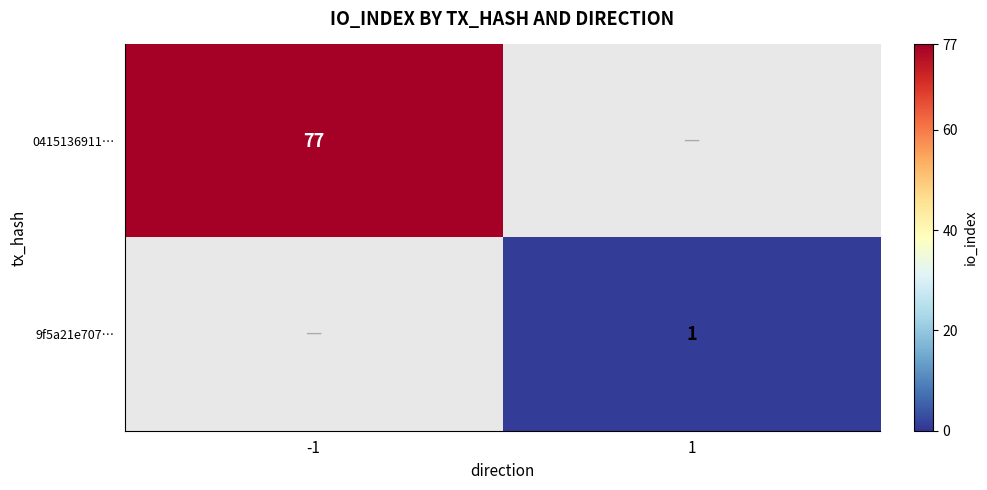

Is the value of 0415136911… at -1 greater than the value of 9f5a21e707… at 1?

Yes